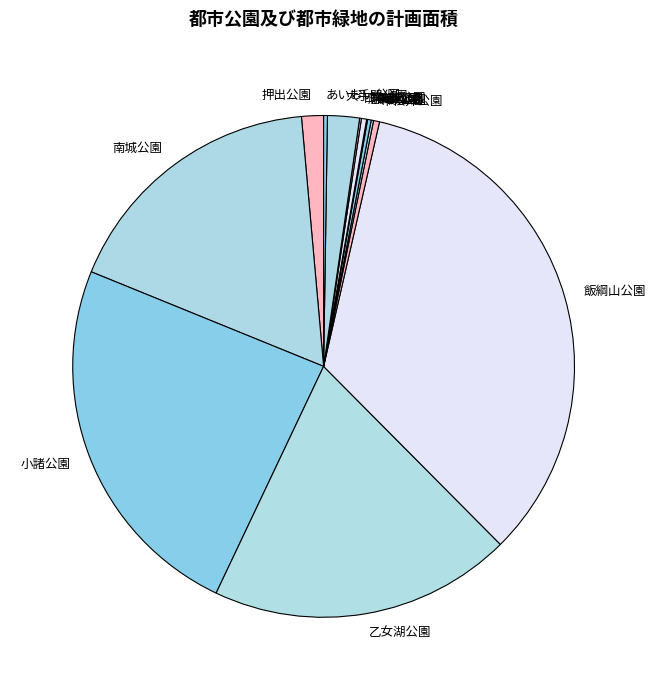

The 小諸公園 slice represents 24% of the pie. True or false?

True